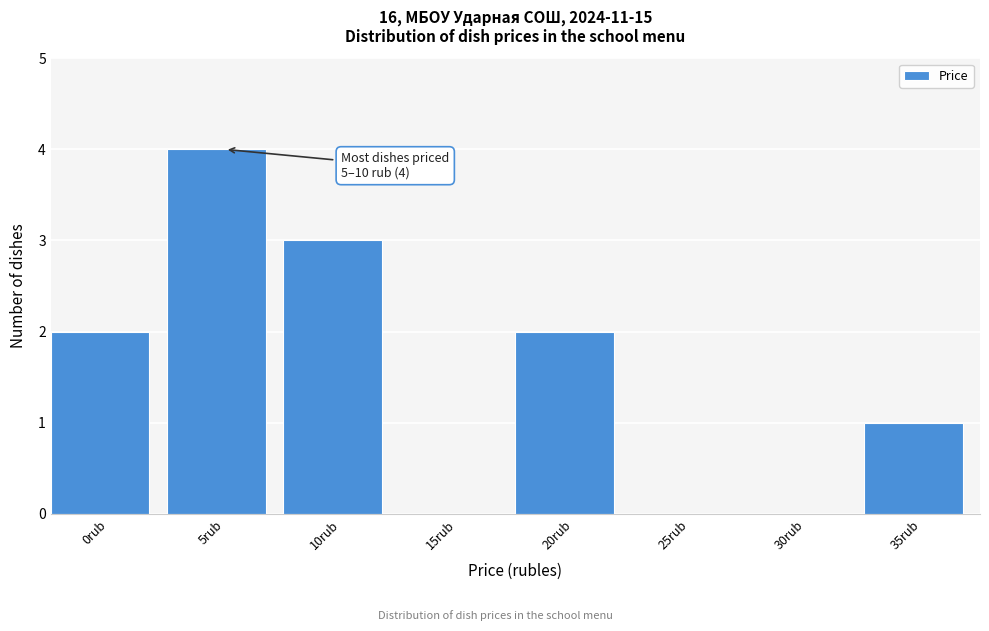

Reading left to right, list all the values displayed in this chart.

0rub=2	5rub=4	10rub=3	15rub=0	20rub=2	25rub=0	30rub=0	35rub=1